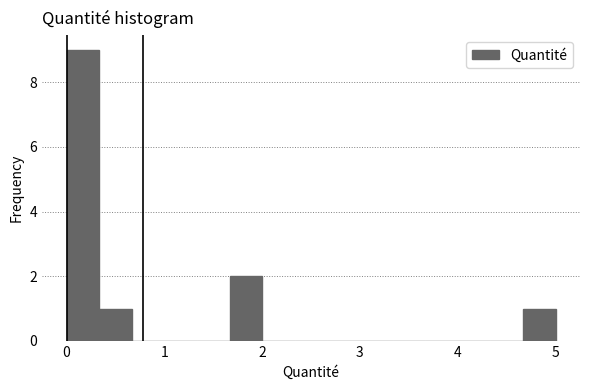

Read against the x-axis, roughly where is the centre of the tallest bar?

0.2